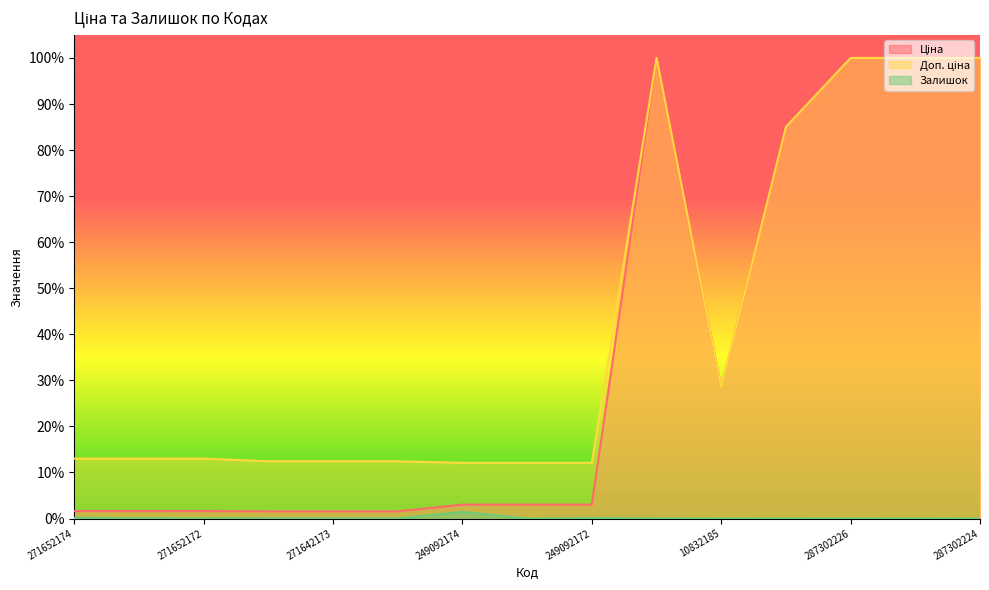

Reading left to right, what are all the values shown in this chart?

Ціна: 0.0	0.0	0.0	0.0	0.0	0.0	0.0	0.0	0.0	1.0	0.3	0.9	1.0	1.0	1.0
Доп. ціна: 0.1	0.1	0.1	0.1	0.1	0.1	0.1	0.1	0.1	1.0	0.3	0.9	1.0	1.0	1.0
Залишок: 0.0	0.0	0.0	0.0	0.0	0.0	0.0	0.0	0.0	0.0	0.0	0.0	0.0	0.0	0.0